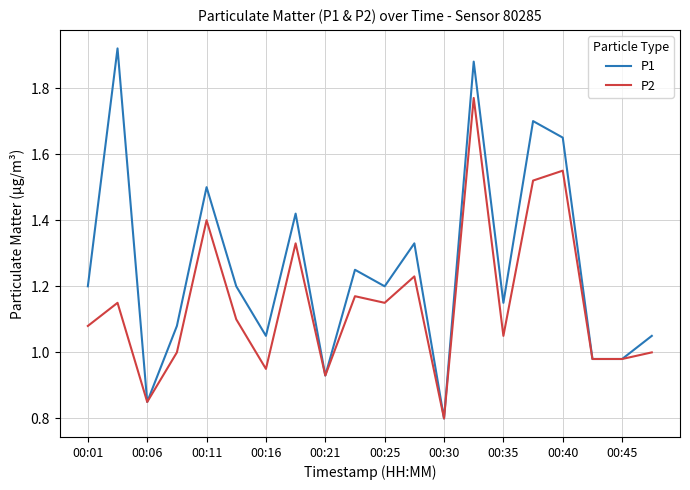

Rank the series by their average value, from lowest to highest.

P2, P1